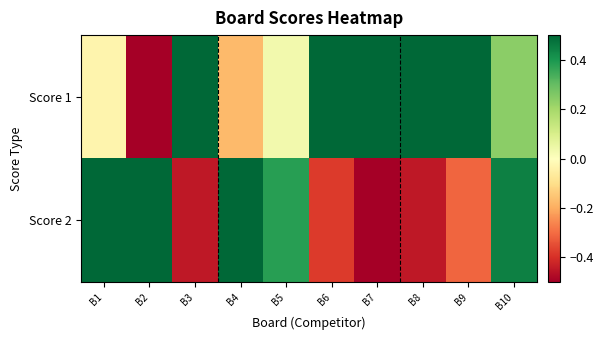

Between B9 and B2, which is larger?

B9